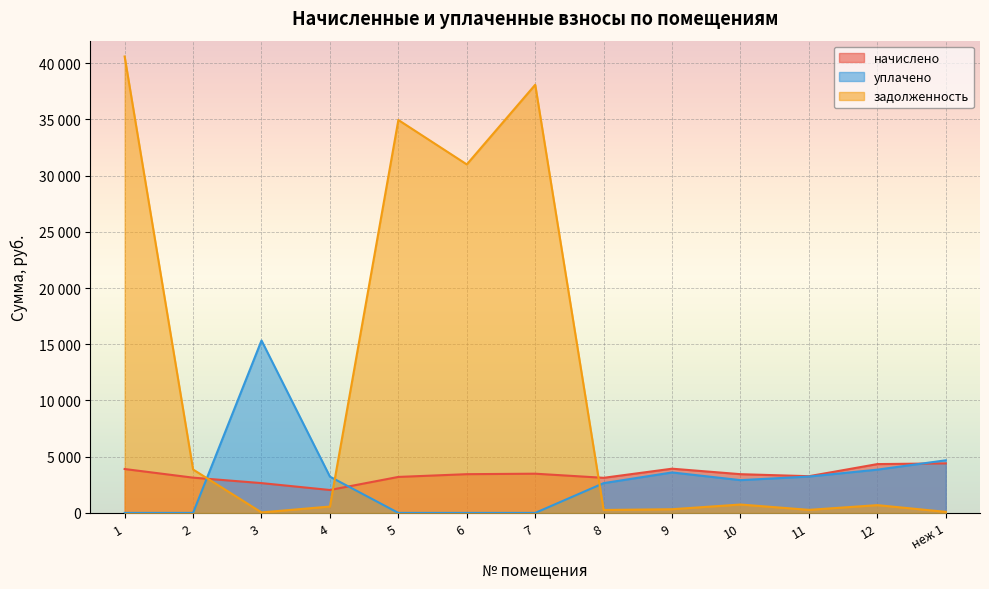

What is the difference between the maximum and minimum values in the начислено series?

2368.1